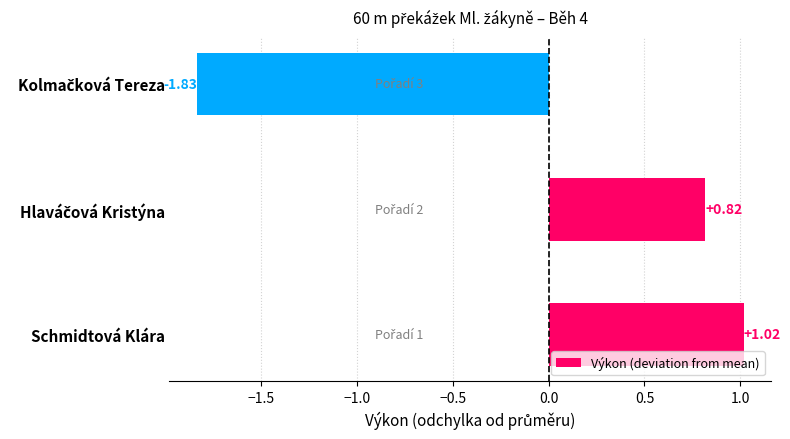

Which label corresponds to the largest value in the chart?

Schmidtová Klára